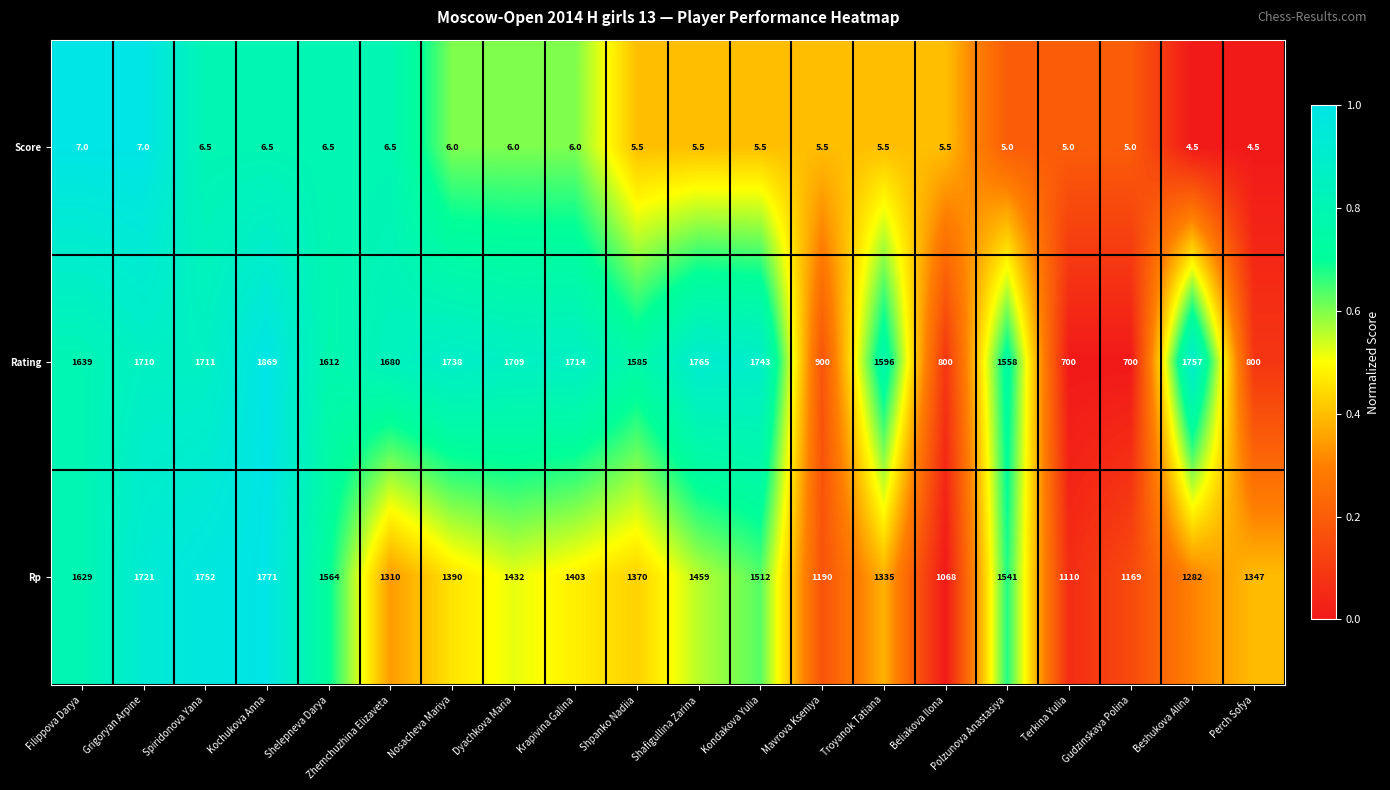

The Score series shows 8.3 at Mavrova Kseniya. True or false?

False